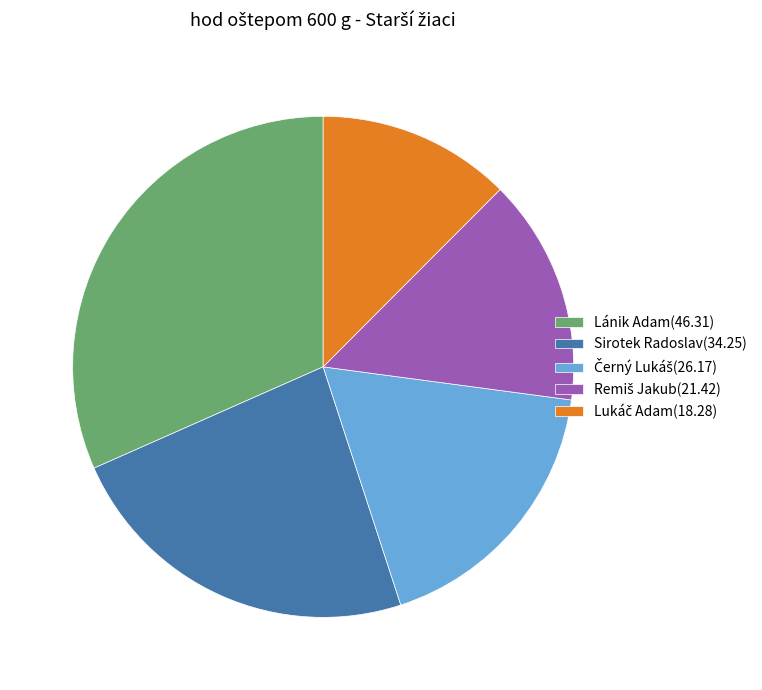

What is the ratio of the value at Lánik Adam(46.31) to the value at Sirotek Radoslav(34.25)?

1.4